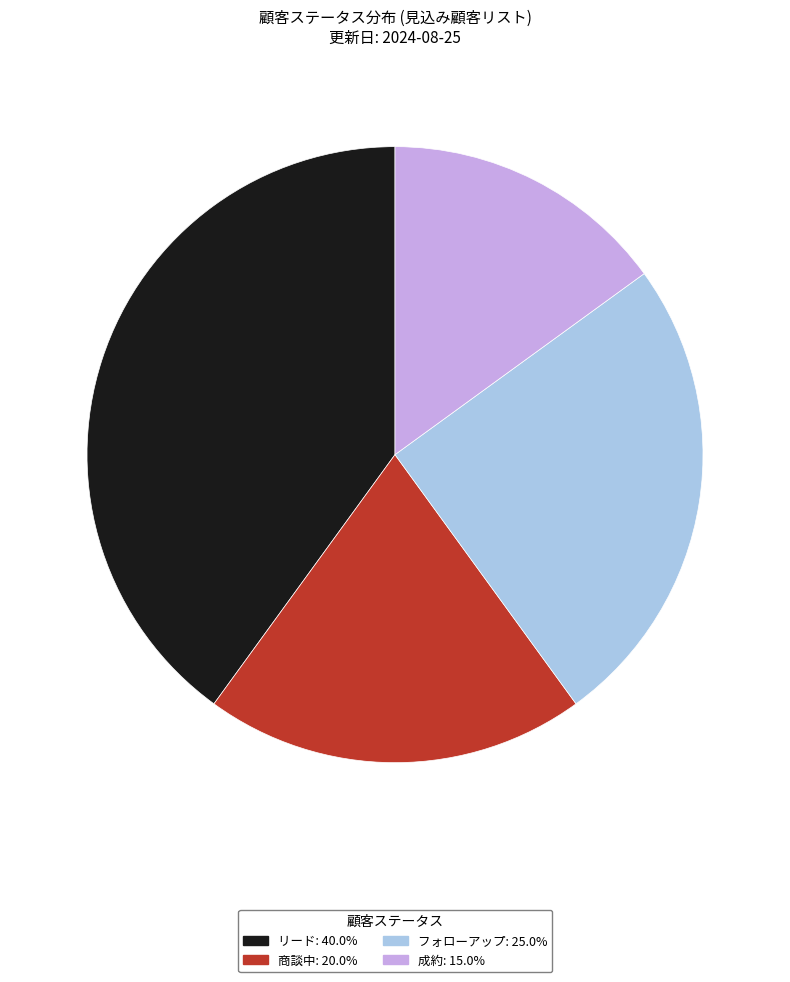

Approximately how many times larger is the value at 商談中: 20.0% compared to 成約: 15.0%?

1.3